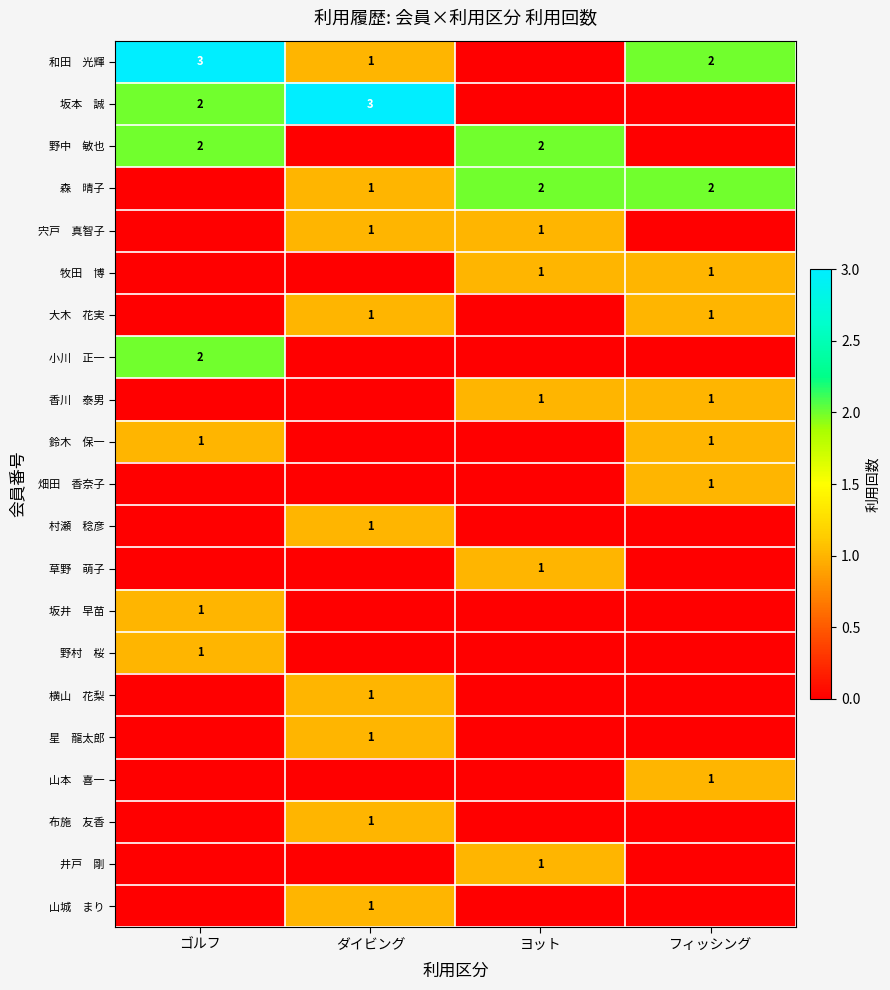

How many series are shown in this chart?

21